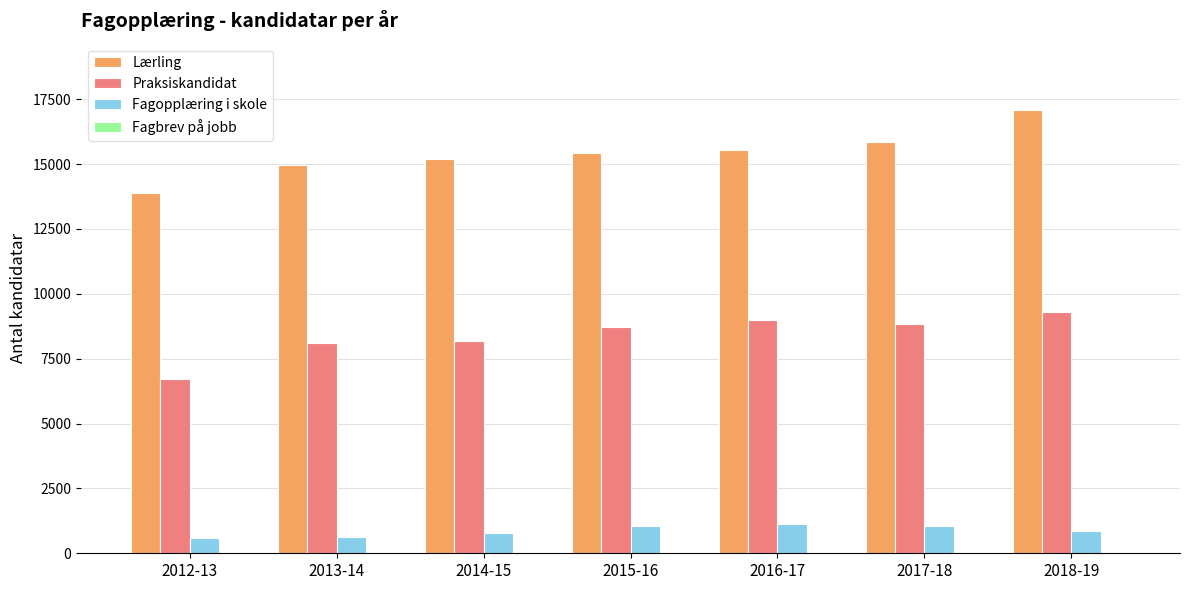

How many bars are there in total?

21